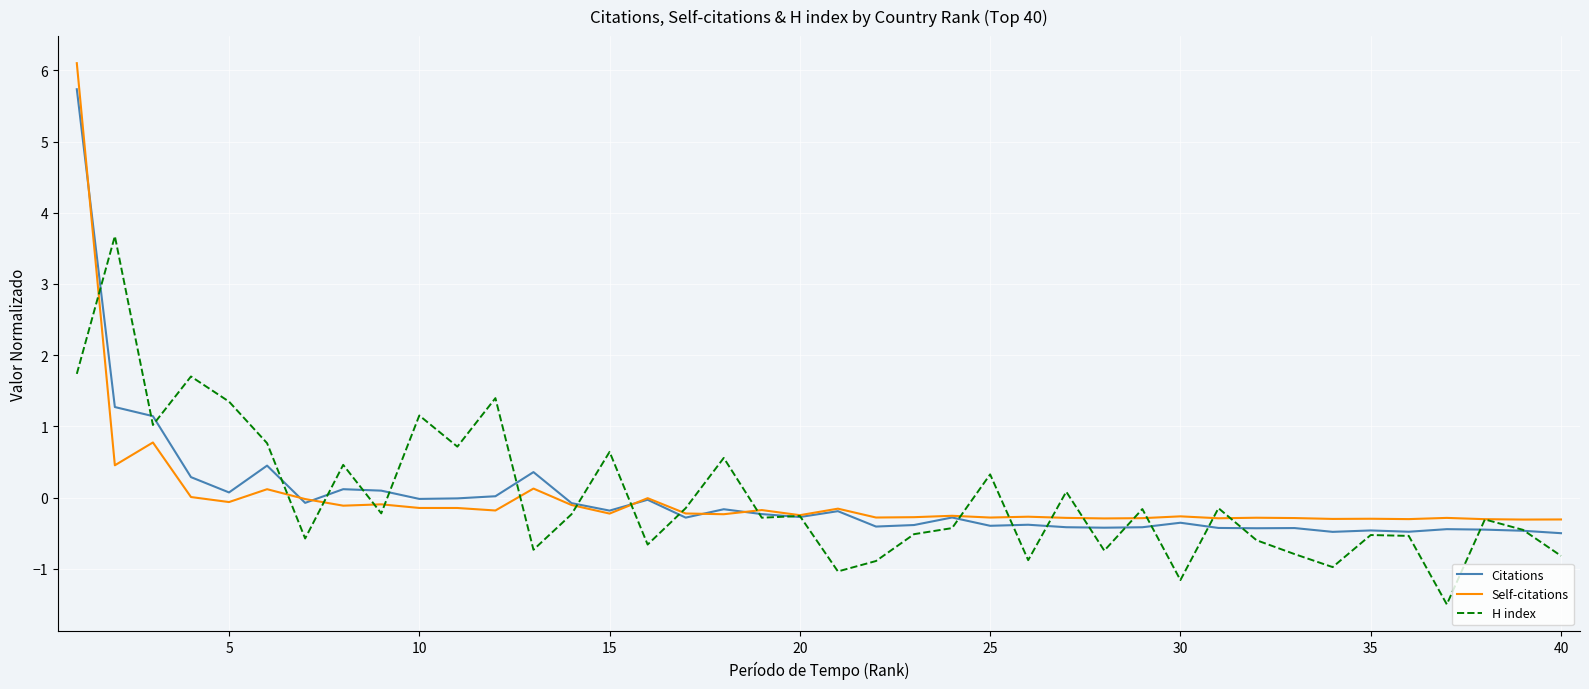

Which series has the widest spread of values?

Self-citations